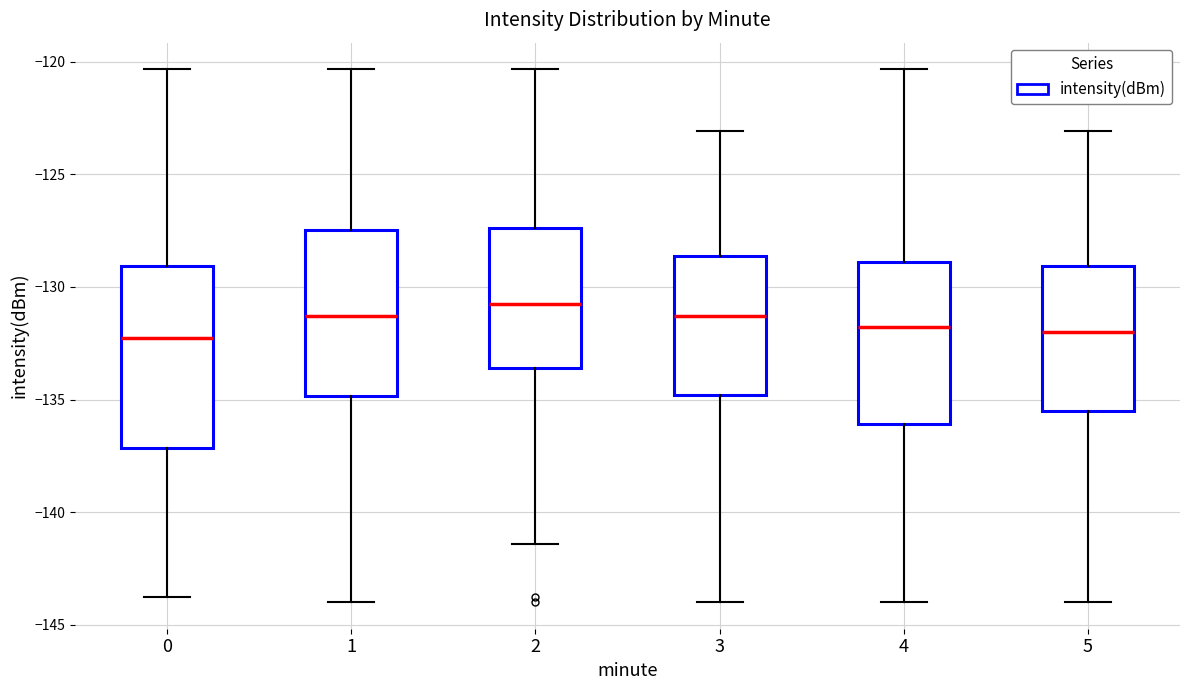

Reading left to right, transcribe this box plot: for each box, give where its median line is, the range the box spans, and where its two whiskers end, as read against the y-axis. The values are not printed on the chart, so give them approximately, as read against the axis.

0: median -132.5, box -137.0 to -129.0, whiskers -144.0 to -120.5
1: median -131.5, box -135.0 to -127.5, whiskers -144.0 to -120.5
2: median -131.0, box -133.5 to -127.5, whiskers -141.5 to -120.5
3: median -131.5, box -135.0 to -128.5, whiskers -144.0 to -123.0
4: median -132.0, box -136.0 to -129.0, whiskers -144.0 to -120.5
5: median -132.0, box -135.5 to -129.0, whiskers -144.0 to -123.0